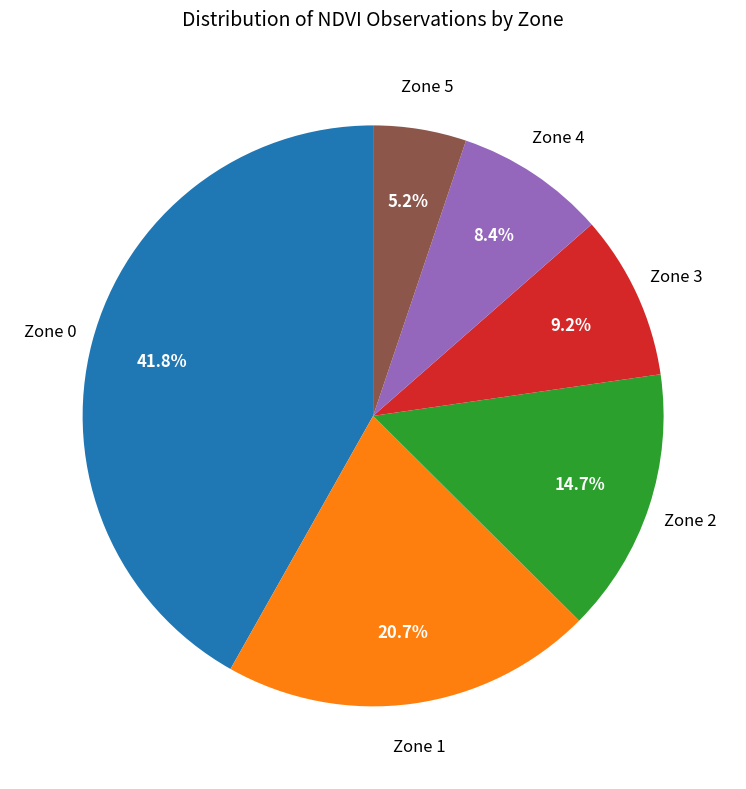

Is there any slice that represents more than half of the pie?

No